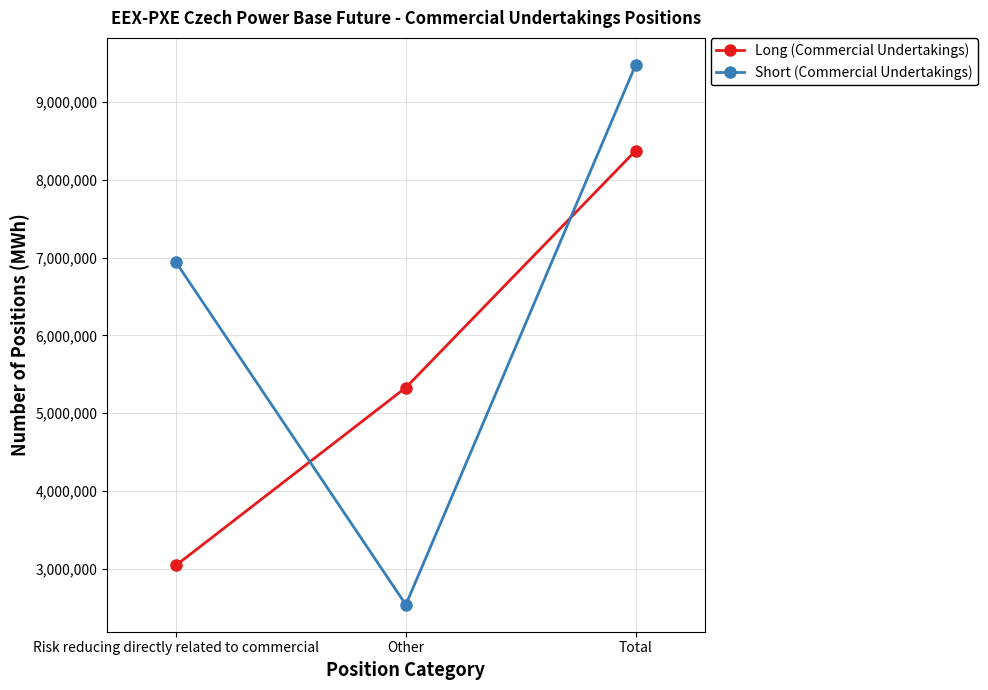

What is the minimum value shown in the chart?

2537734